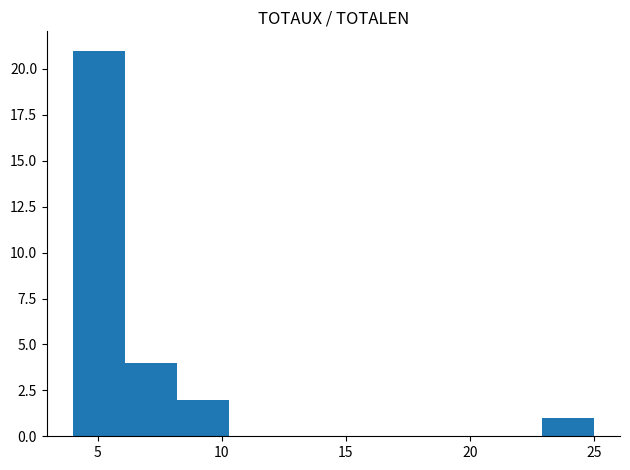

Reading left to right, list every bar in this chart as the range it spans on the x-axis followed by its height. Neither the bar edges nor the heights are printed on the chart, so give them approximately, as read against the axes.

4.0 to 6.1: 21
6.1 to 8.2: 4
8.2 to 10.3: 2
10.3 to 12.4: 0
12.4 to 14.5: 0
14.5 to 16.6: 0
16.6 to 18.7: 0
18.7 to 20.8: 0
20.8 to 22.9: 0
22.9 to 25.0: 1